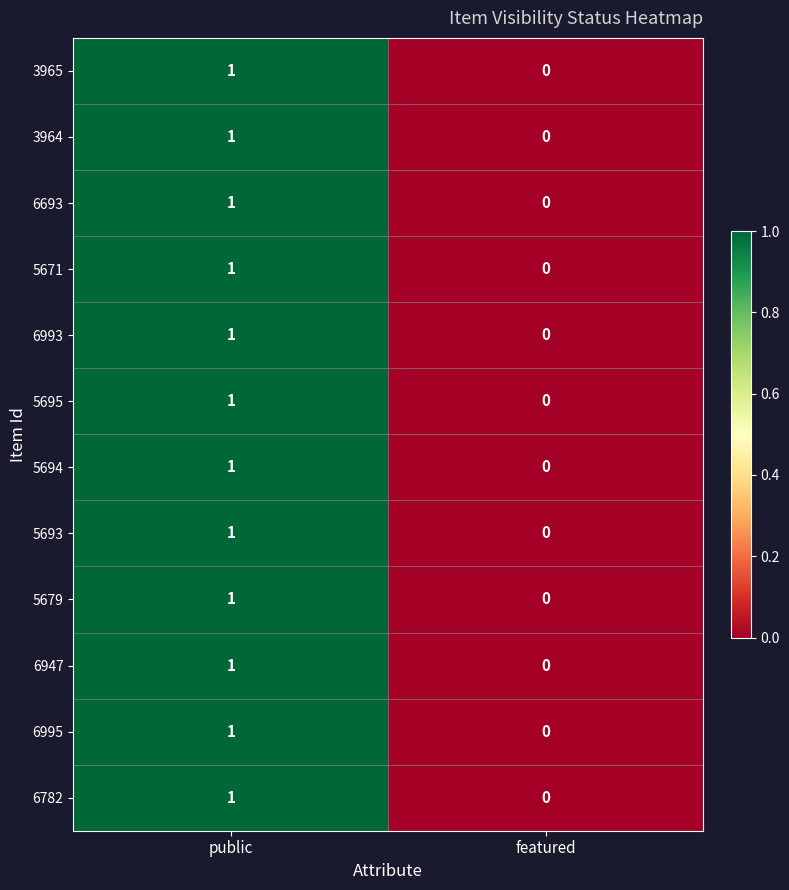

True or false: 5695 has a value of -1 at featured.

False